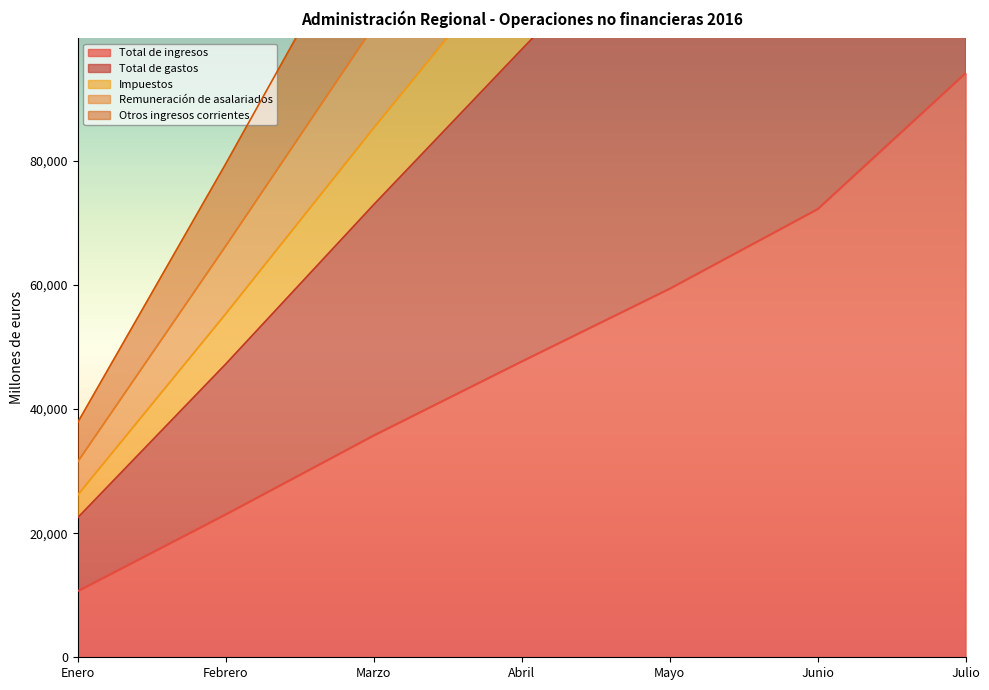

What is the label of the 1st point from the left?

Enero